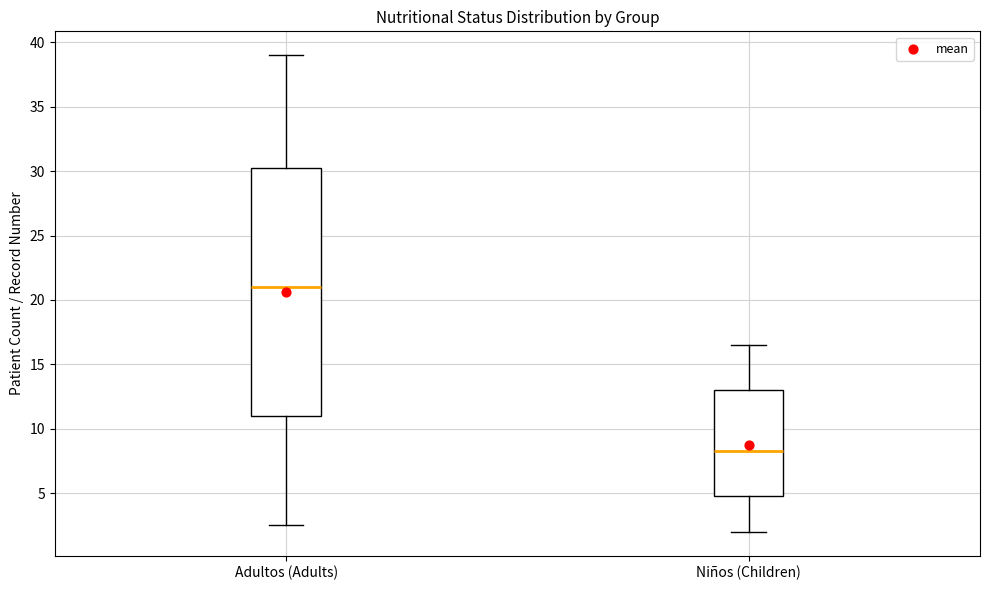

Reading left to right, read every box against the y-axis: the position of its median line, the range the box covers, and the ends of its whiskers. The values are not printed on the chart, so give them approximately, as read against the axis.

Adultos (Adults): median 21.0, box 11.0 to 30.5, whiskers 2.5 to 39.0
Niños (Children): median 8.5, box 5.0 to 13.0, whiskers 2.0 to 16.5